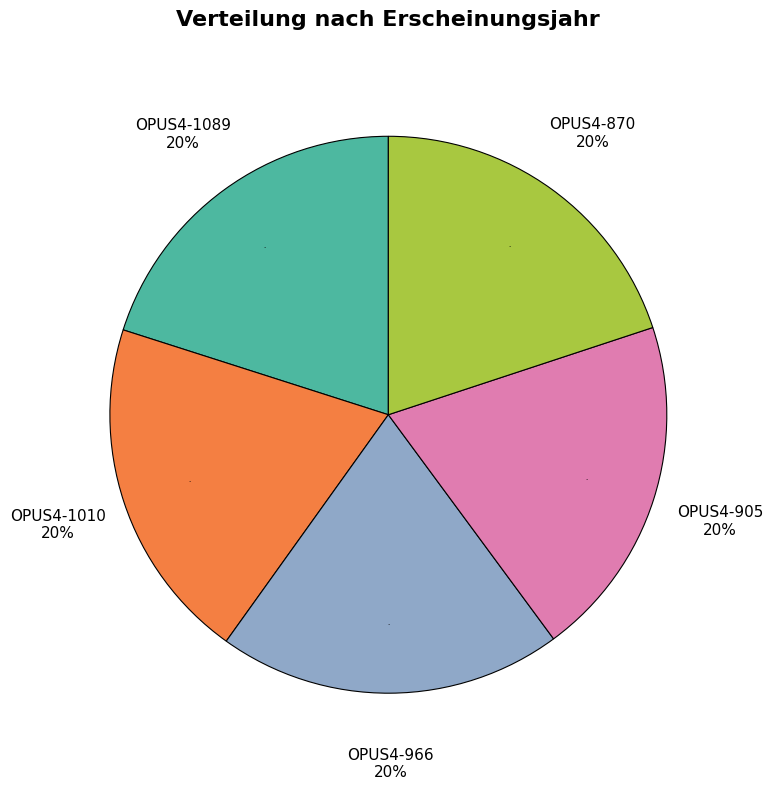

How many segments does this pie chart have?

5